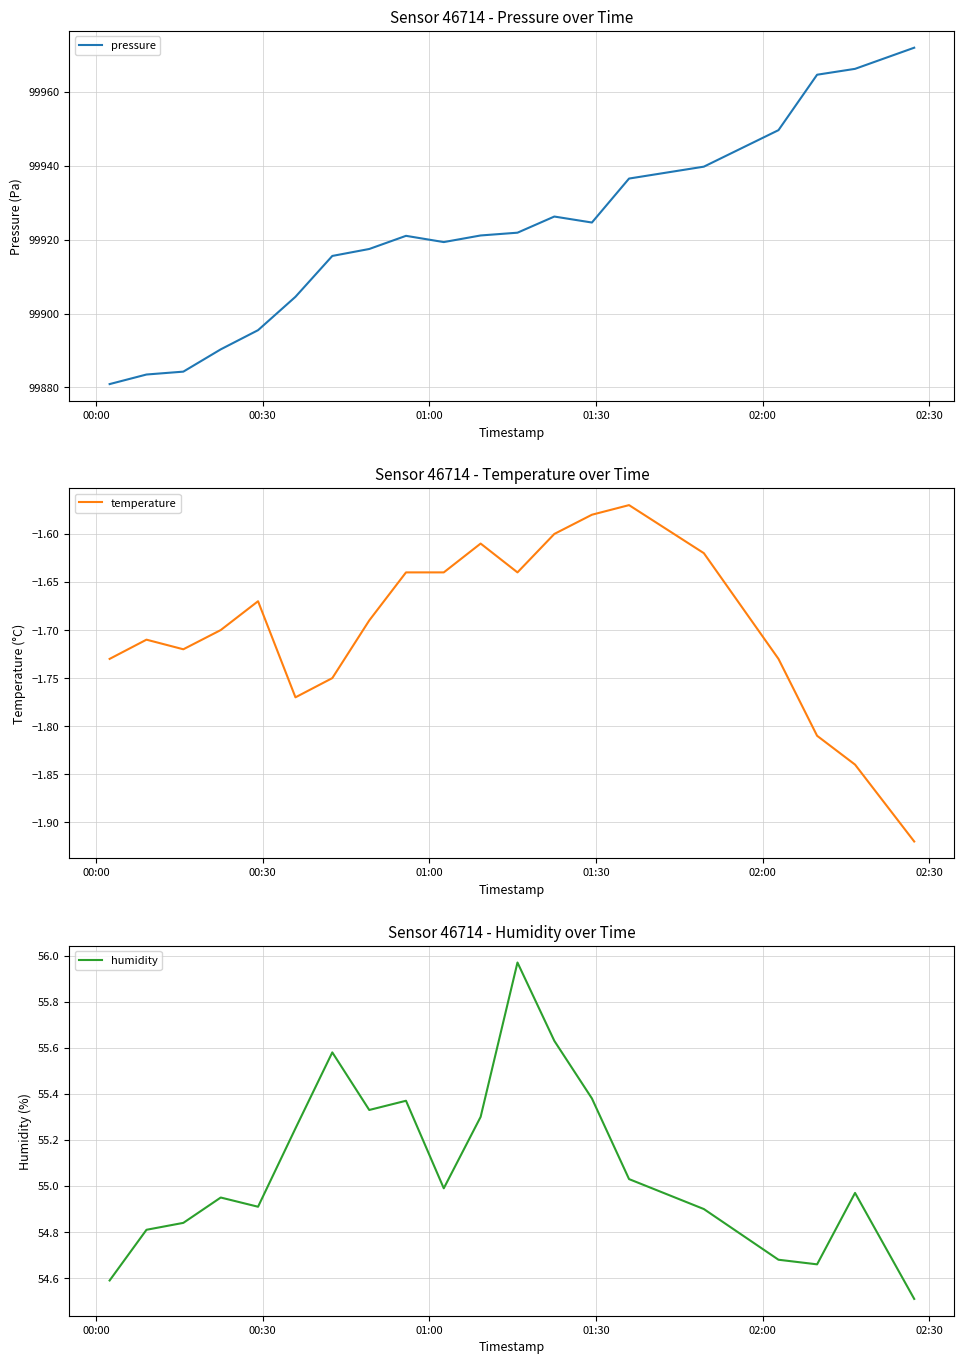

What is the maximum value for pressure?

99971.9